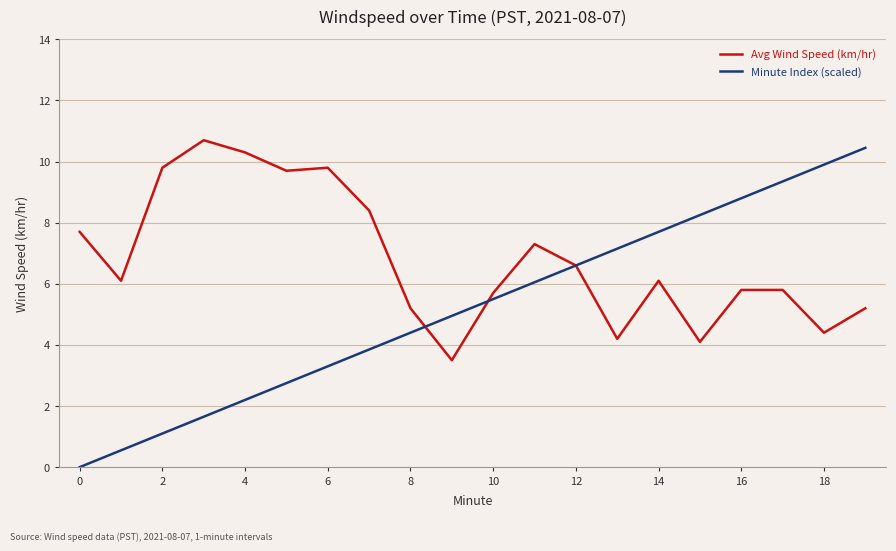

What is the average value of the Minute Index (scaled) series?

5.2